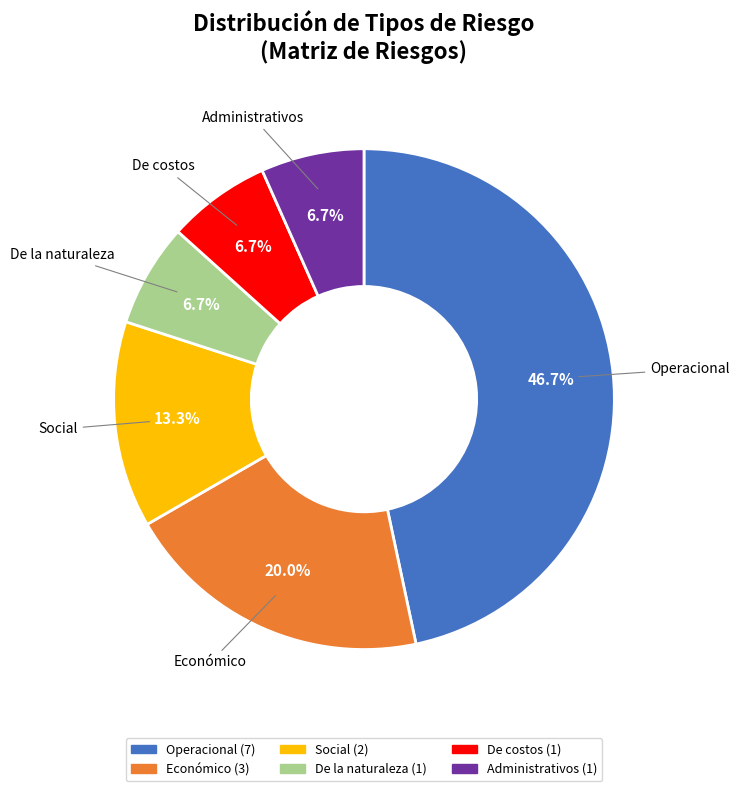

Is there a majority slice in this chart?

No